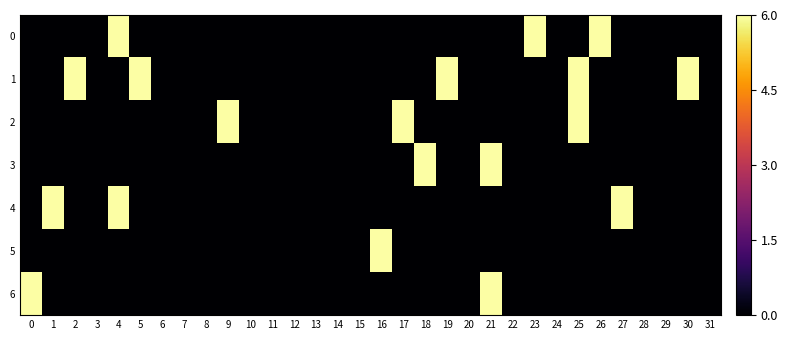

List the series in order of their peak value, lowest first.

0, 1, 2, 3, 4, 5, 6